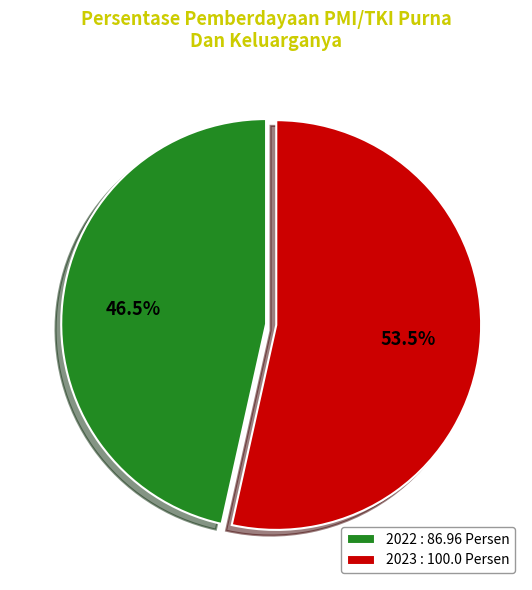

What is the largest slice in the pie chart?

2023 : 100.0 Persen